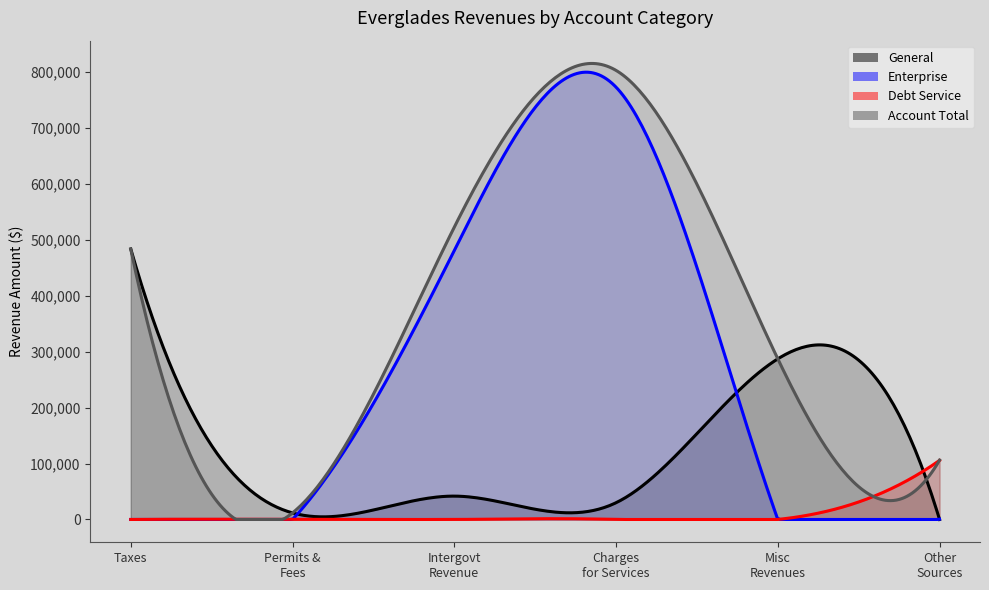

How many lines are shown in the chart?

4